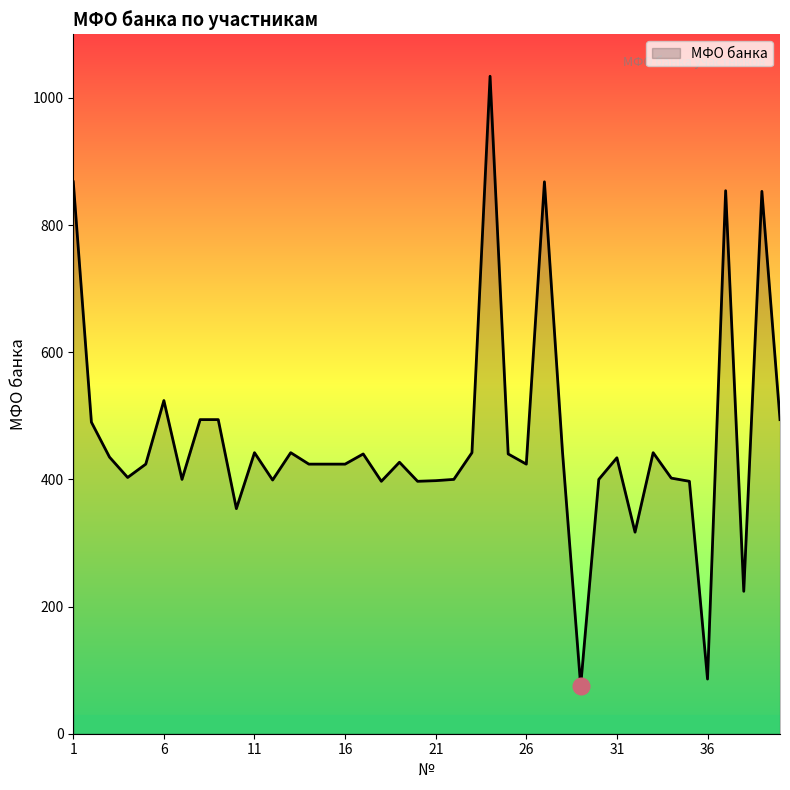

What is the minimum value shown in the chart?

75